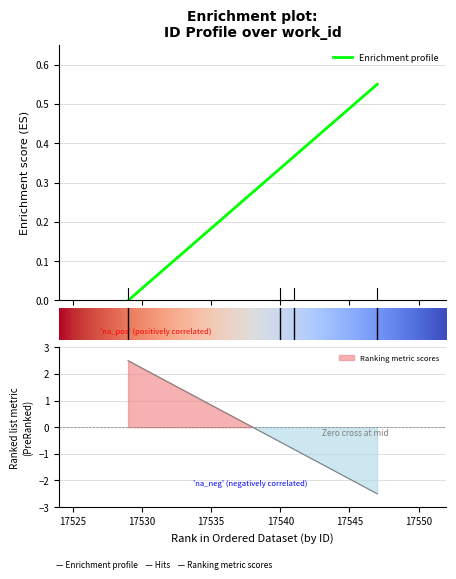

What is the maximum value shown in the chart?

0.6